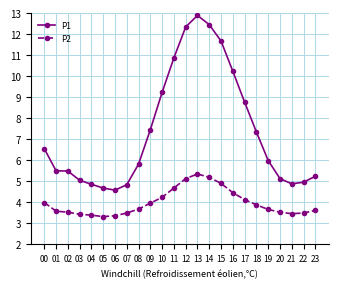

How many data points does each series have?

24